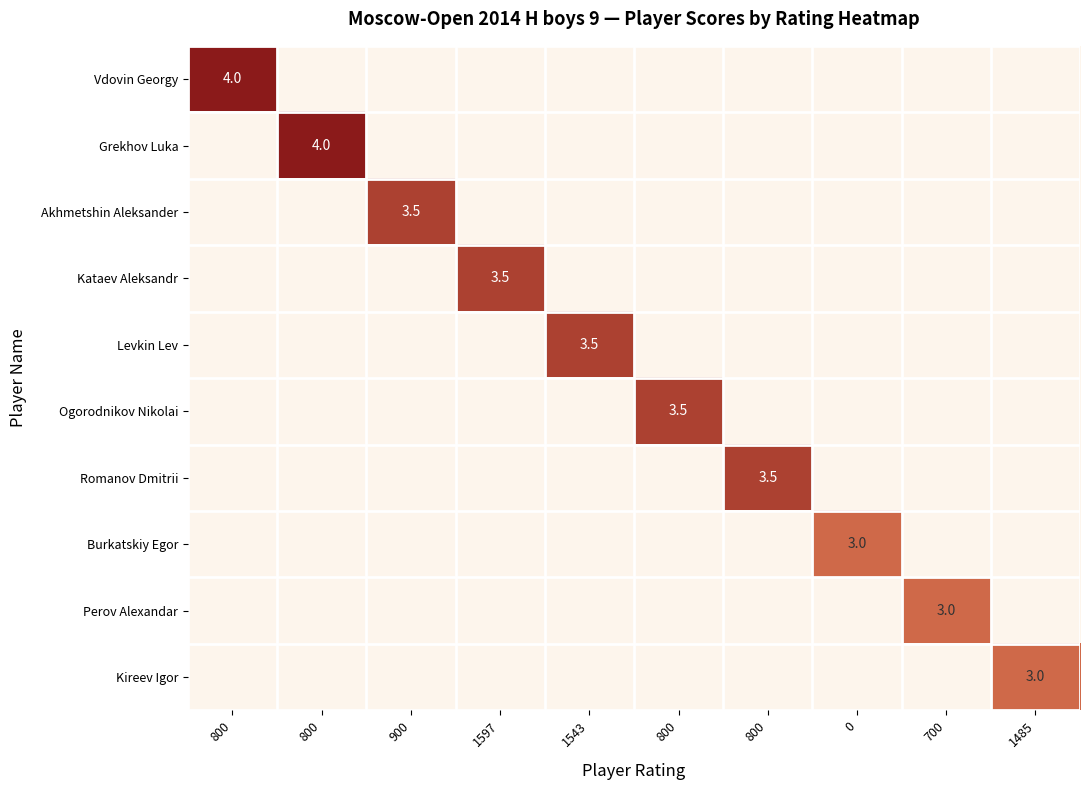

At 700, list the series in order from largest to smallest.

Perov Alexandar, Vdovin Georgy, Grekhov Luka, Akhmetshin Aleksander, Kataev Aleksandr, Levkin Lev, Ogorodnikov Nikolai, Romanov Dmitrii, Burkatskiy Egor, Kireev Igor